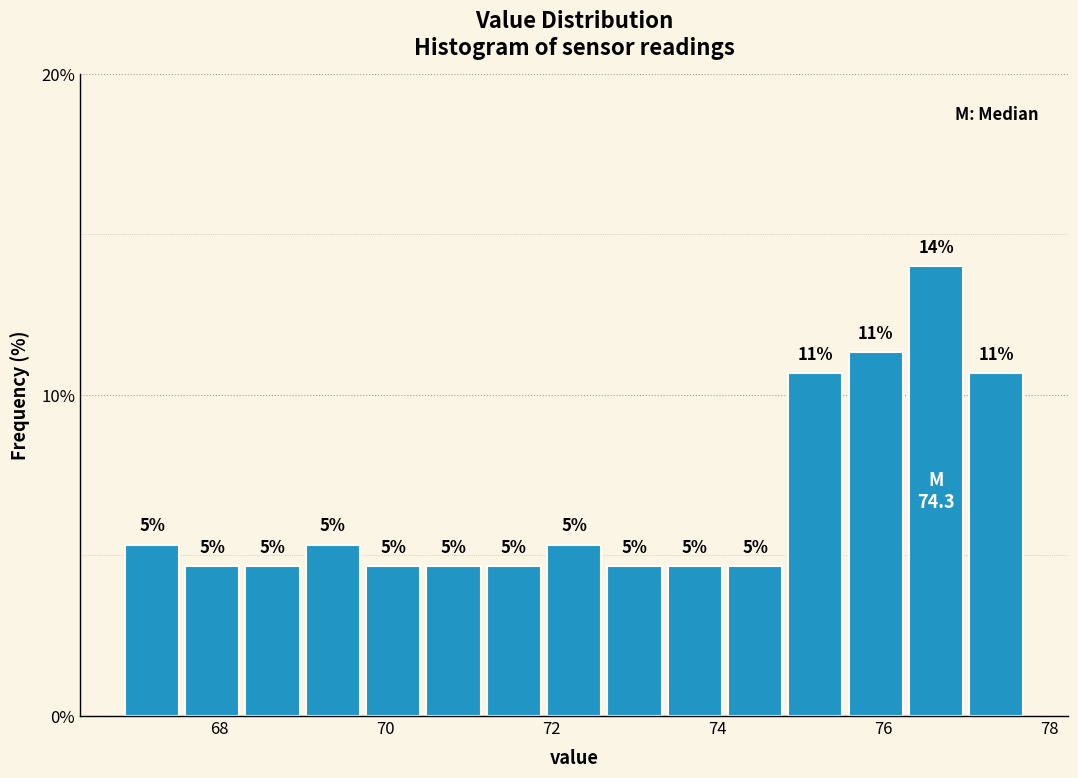

Read against the x-axis, roughly where is the centre of the tallest bar?

76.6